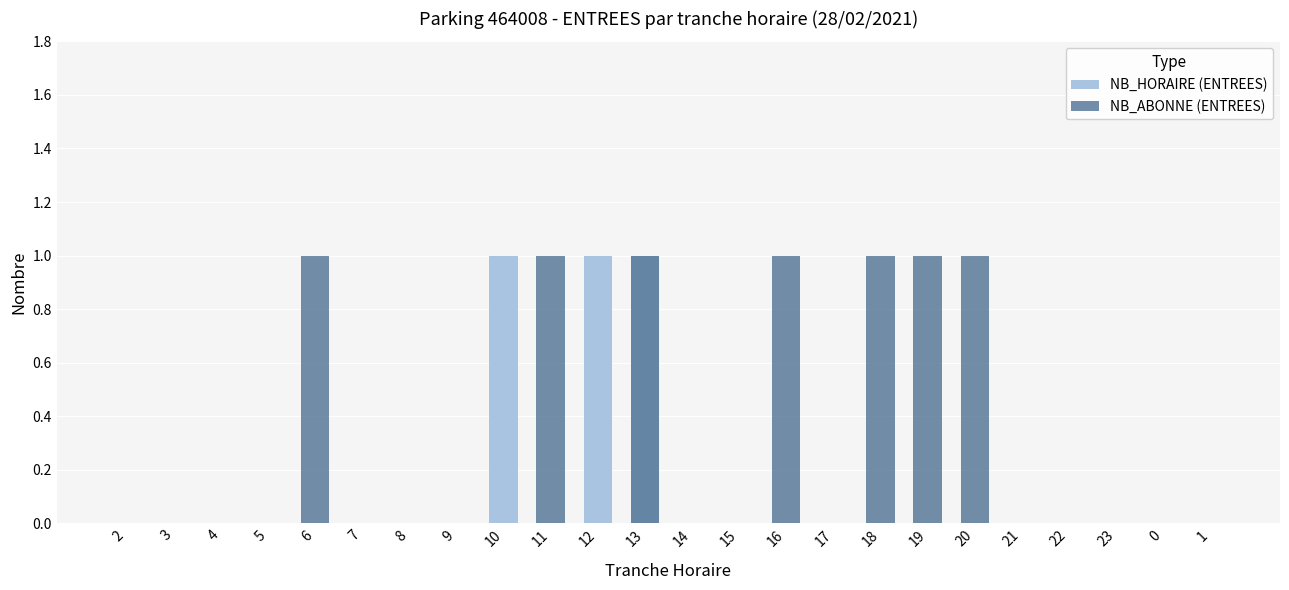

The NB_ABONNE (ENTREES) series shows 0 at 4. True or false?

True